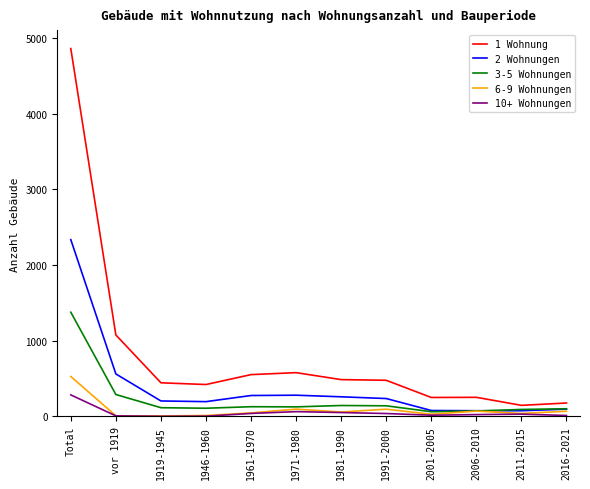

Which series has the largest total across all categories?

1 Wohnung